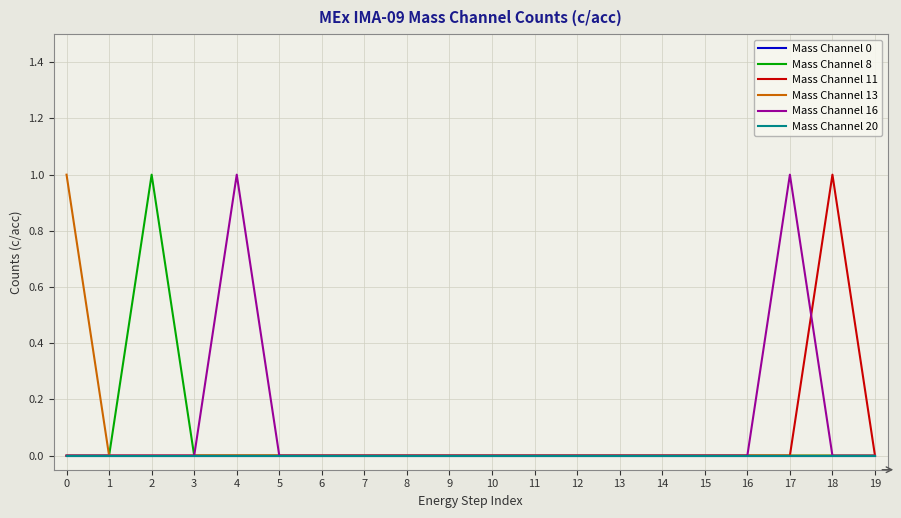

Which series has the largest range (max minus min)?

Mass Channel 8